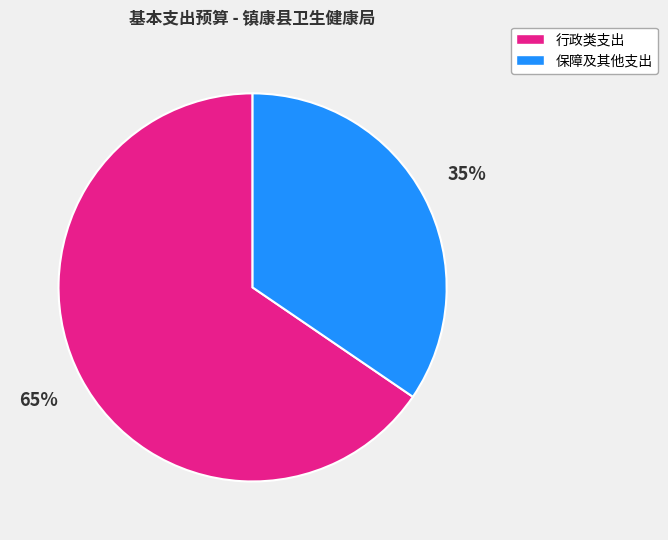

What percentage is the 保障及其他支出 slice, to the nearest percent?

35%